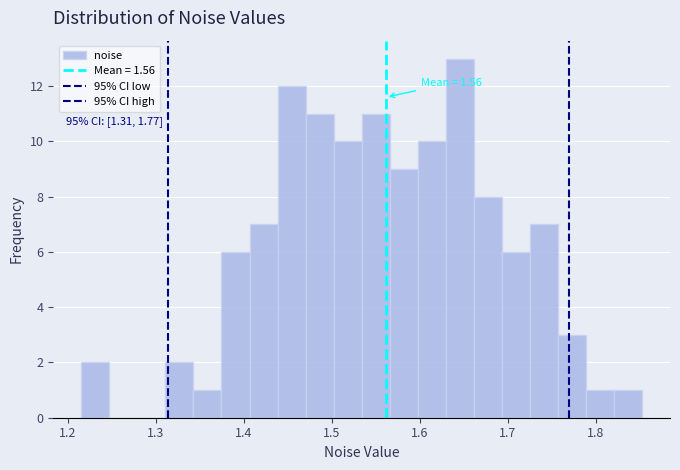

Read against the x-axis, roughly where is the centre of the tallest bar?

1.65